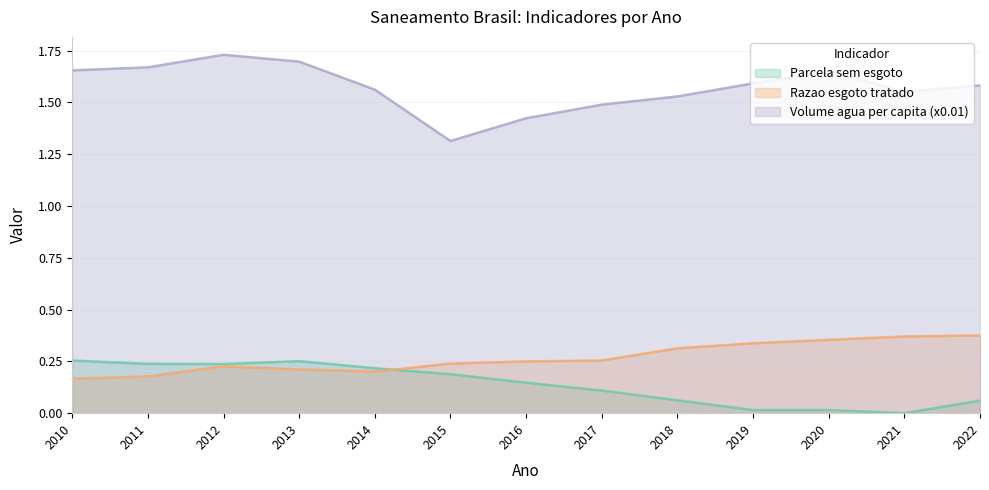

What is the sum of all Parcela sem esgoto values?

1.8